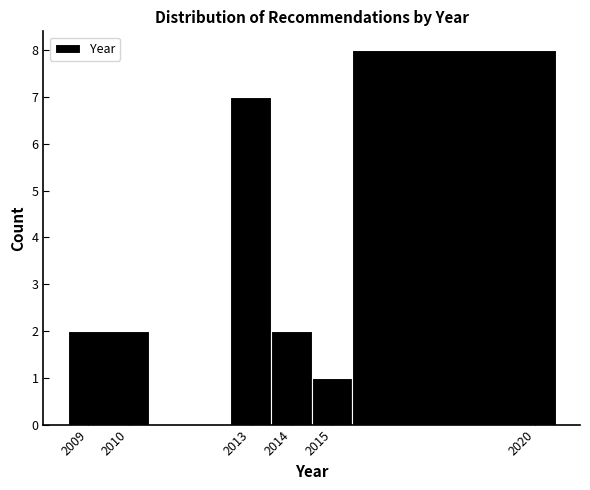

What is the height of the bar covering 2013.5 to 2014.5 on the x-axis? The values are not printed on the chart, so give them approximately, as read against the axis.

2